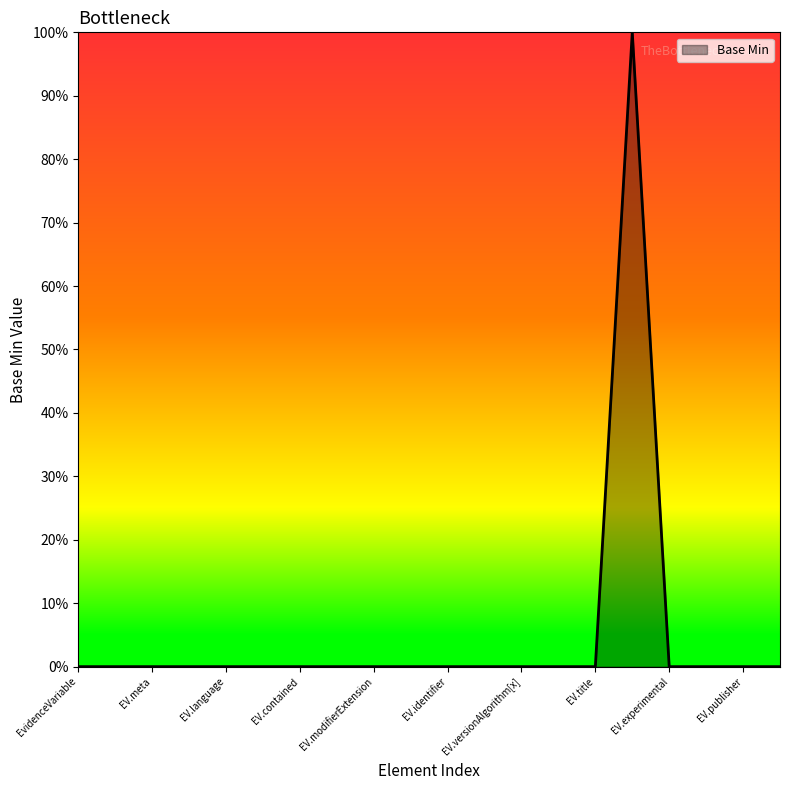

Does the chart display data point markers on the line(s)?

No